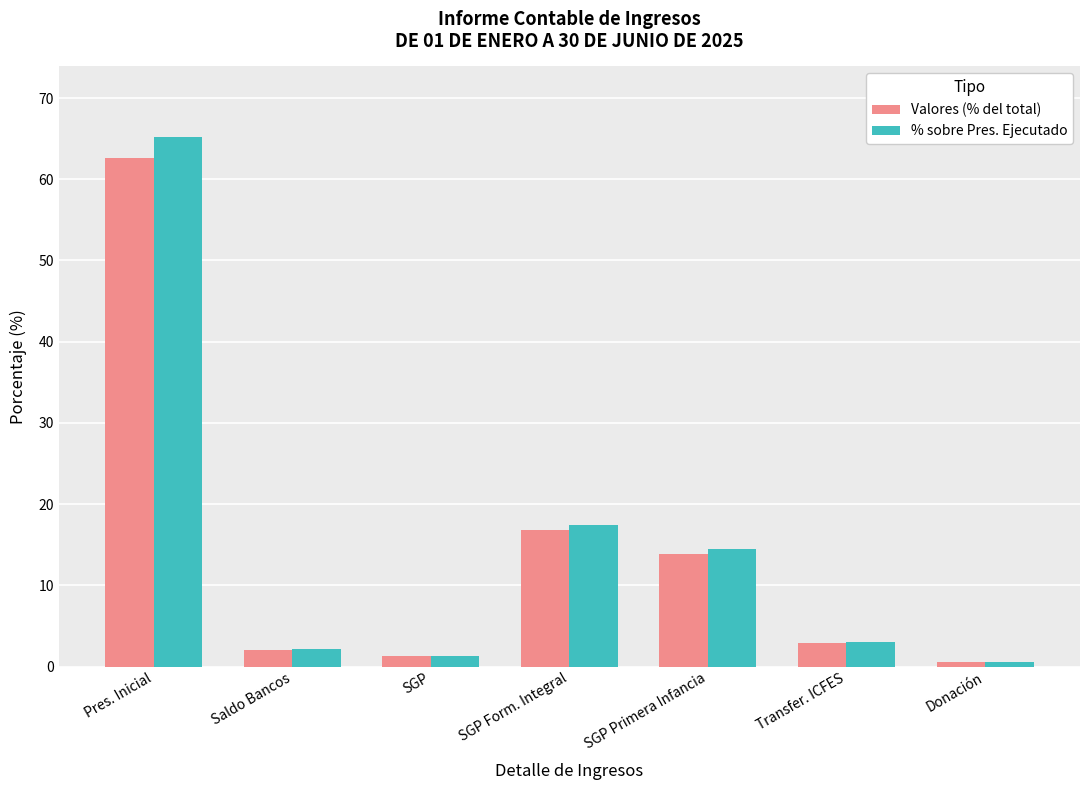

Which series has the largest total across all categories?

% sobre Pres. Ejecutado